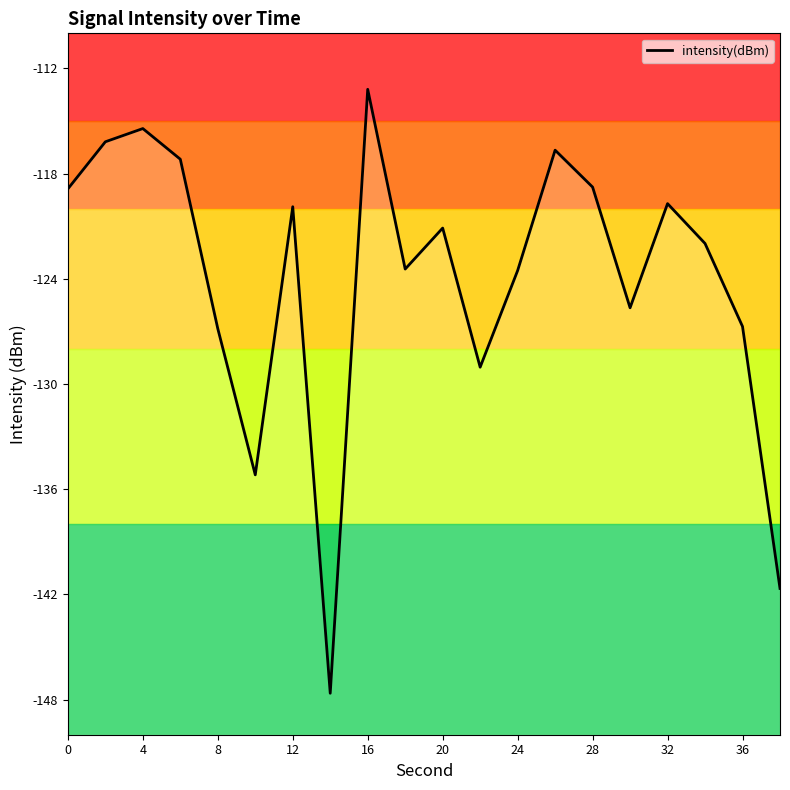

What is the greatest value displayed?

-113.2